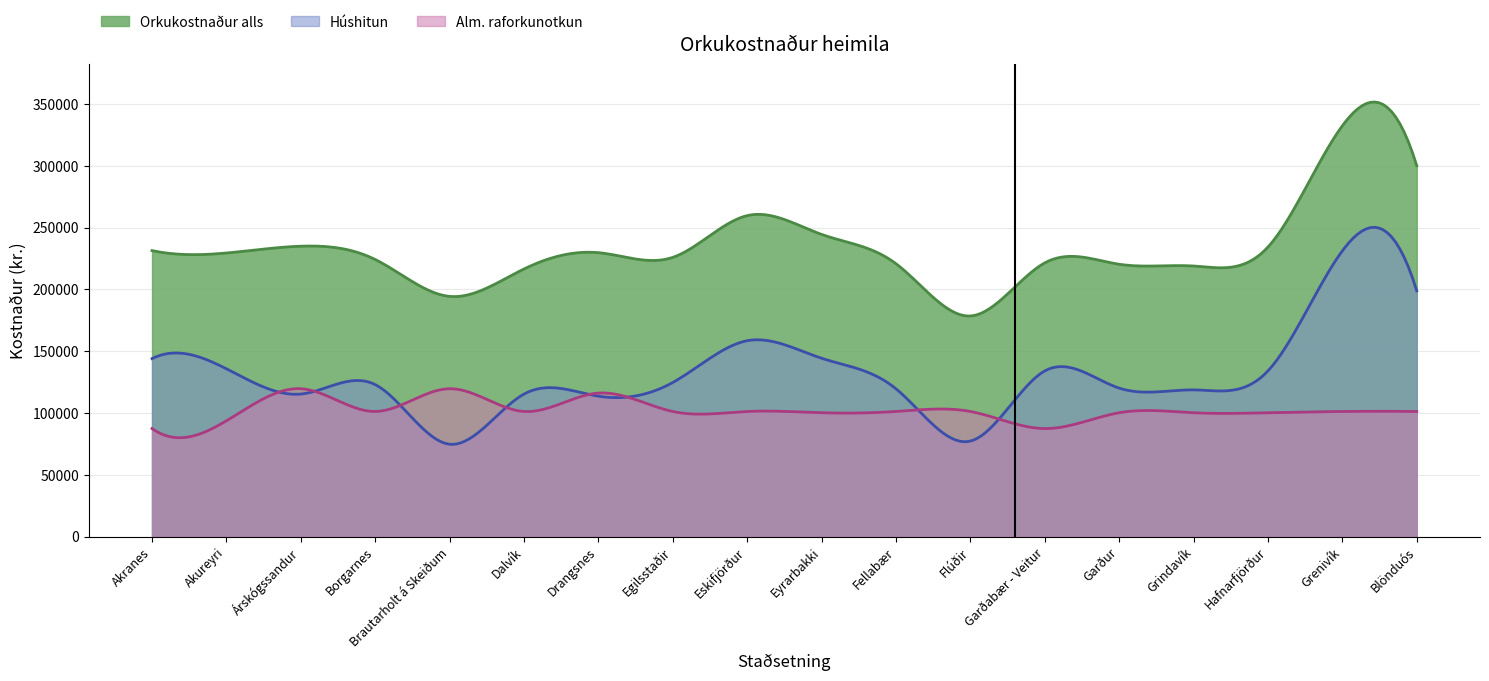

At Hafnarfjörður, list the series in order from largest to smallest.

Orkukostnaður alls, Húshitun, Alm. raforkunotkun